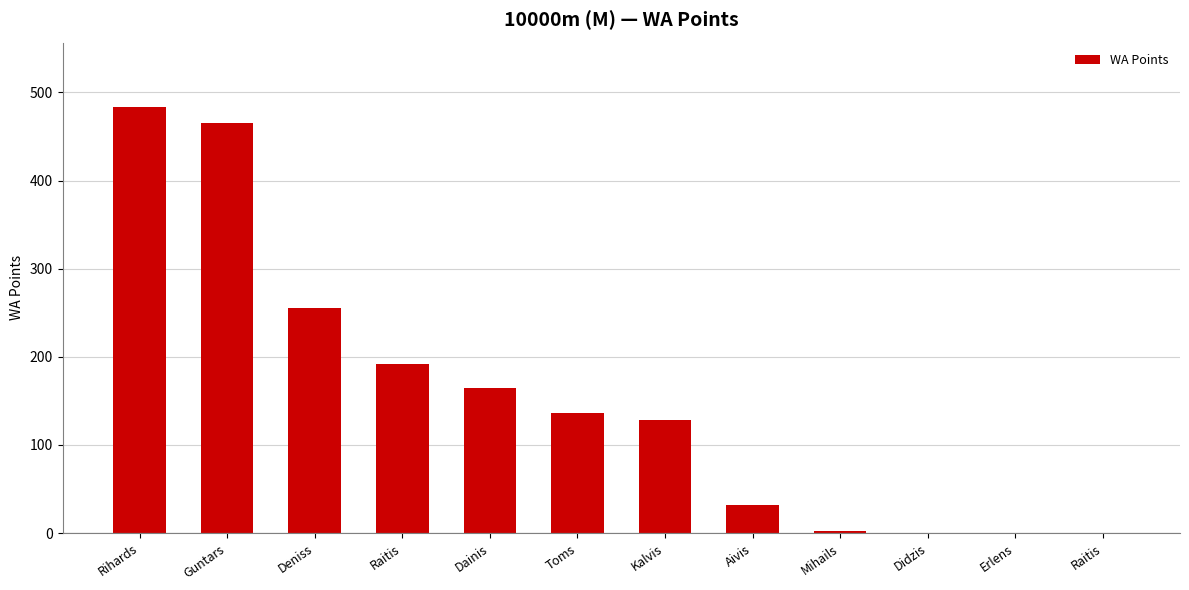

At which label is the value closest to 242?

Deniss